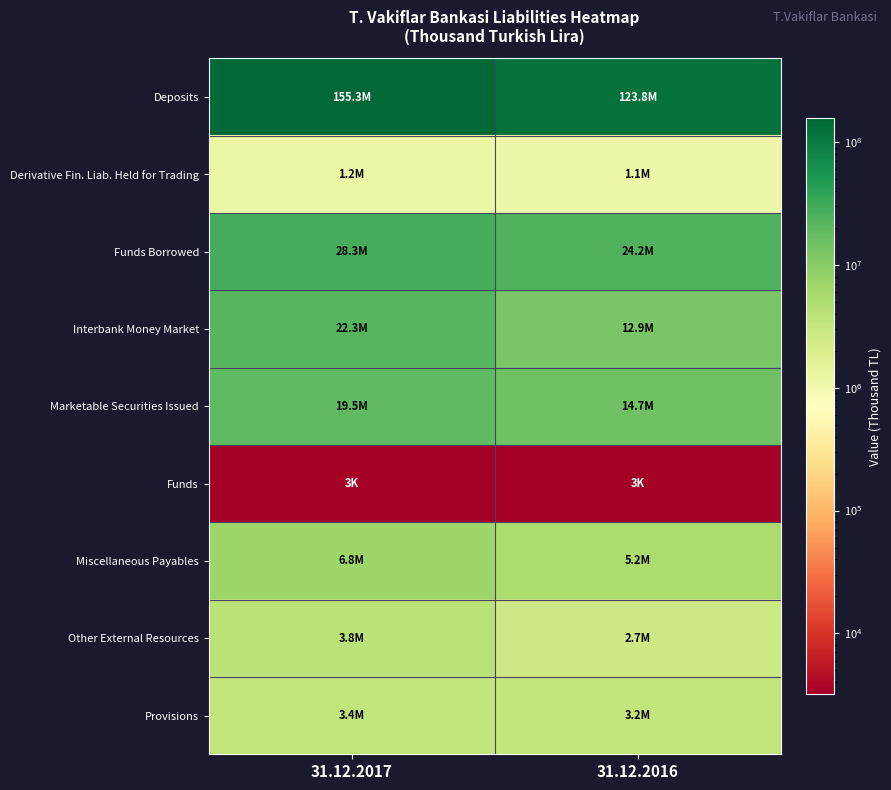

Reading left to right, transcribe all the data shown in this chart.

Deposits: 31.12.2017=155277122	31.12.2016=123838377
Derivative Fin. Liab. Held for Trading: 31.12.2017=1184530	31.12.2016=1143703
Funds Borrowed: 31.12.2017=28307621	31.12.2016=24193770
Interbank Money Market: 31.12.2017=22270837	31.12.2016=12895334
Marketable Securities Issued: 31.12.2017=19485098	31.12.2016=14707745
Funds: 31.12.2017=3206	31.12.2016=3319
Miscellaneous Payables: 31.12.2017=6848328	31.12.2016=5162994
Other External Resources: 31.12.2017=3837566	31.12.2016=2676191
Provisions: 31.12.2017=3412482	31.12.2016=3224092